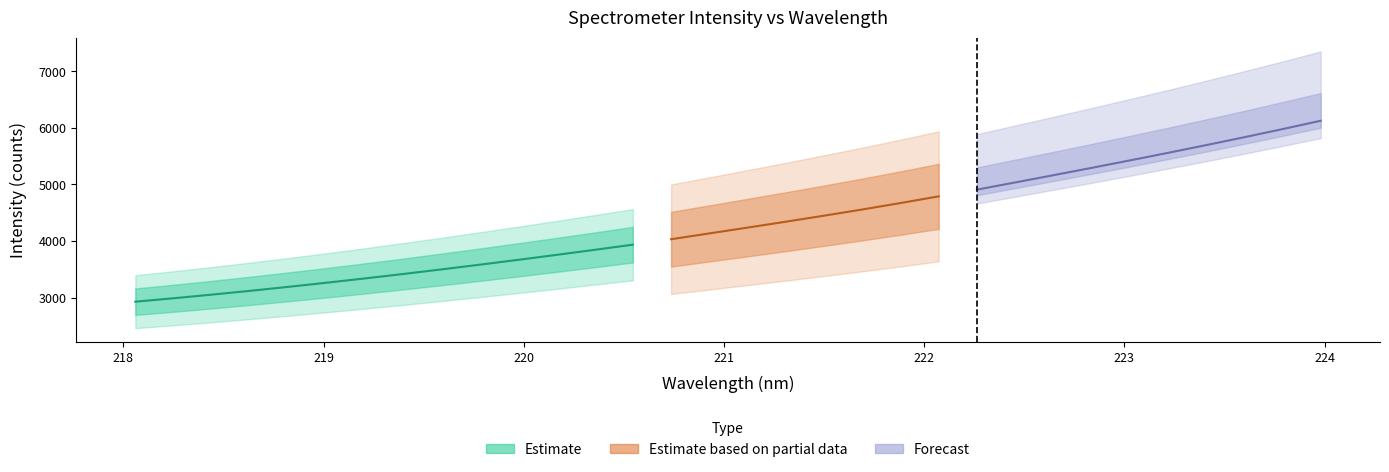

At which label does the data first exceed 4238?

221.1174